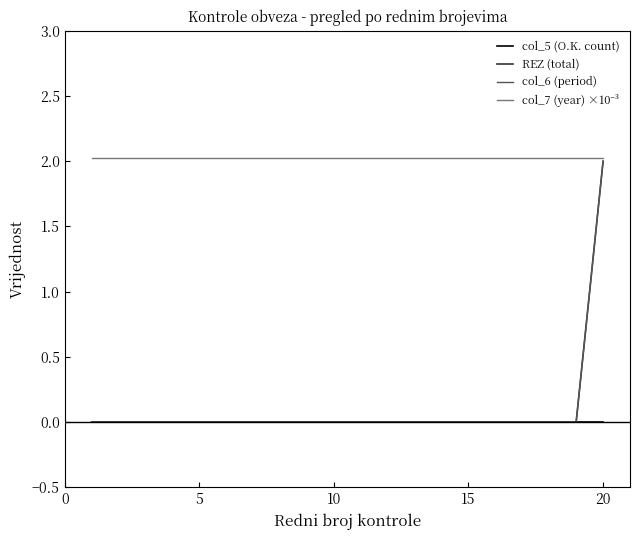

What is the average value of the col_7 (year) ×10⁻³ series?

2.0